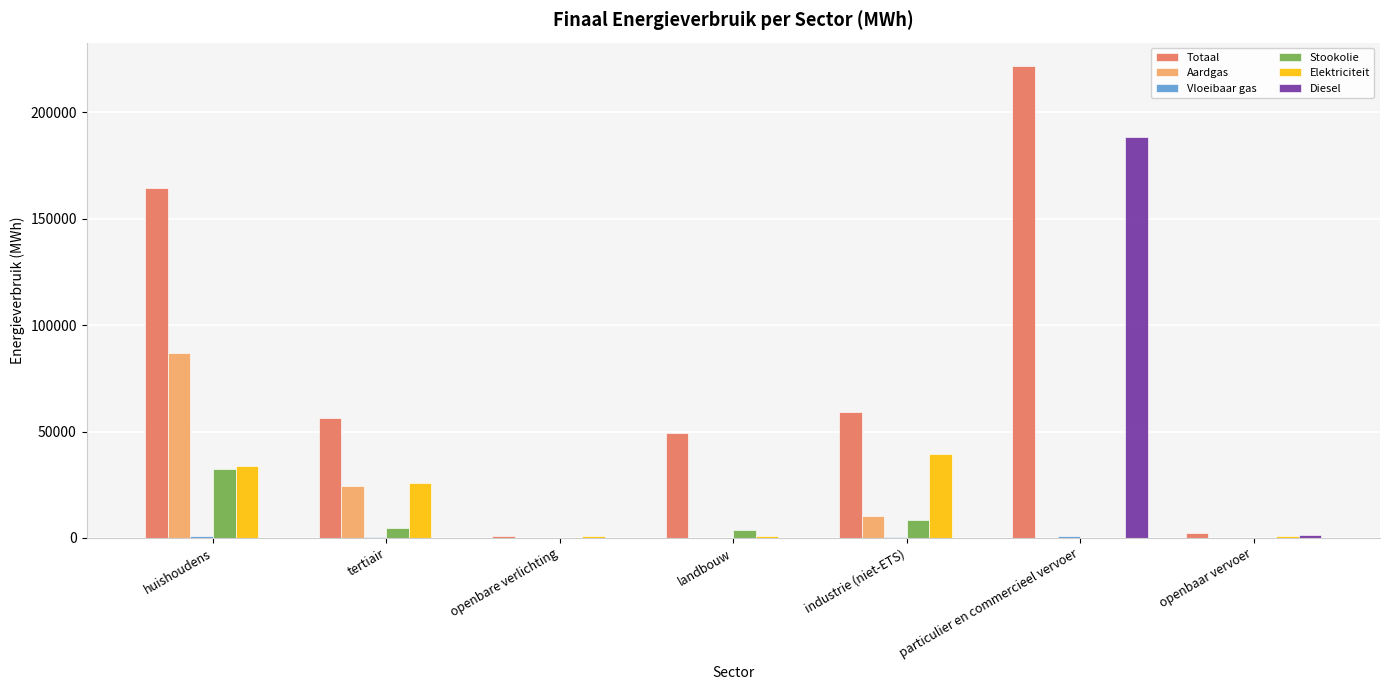

Between huishoudens and industrie (niet-ETS), which series saw the biggest shift?

Totaal